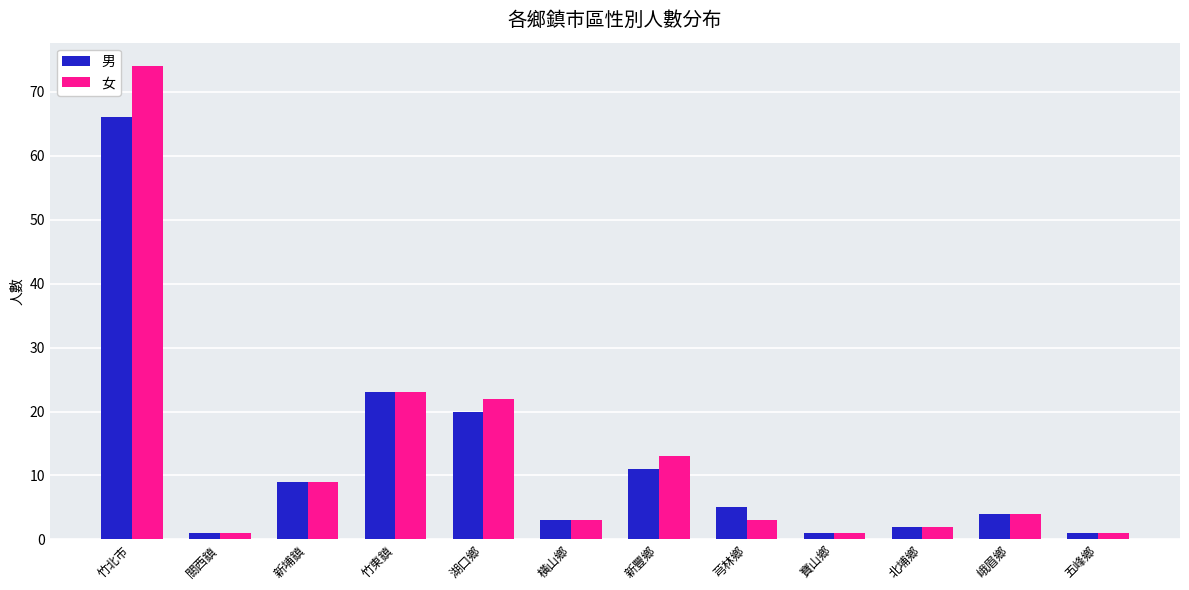

At which category is the sum across all series the highest?

竹北市